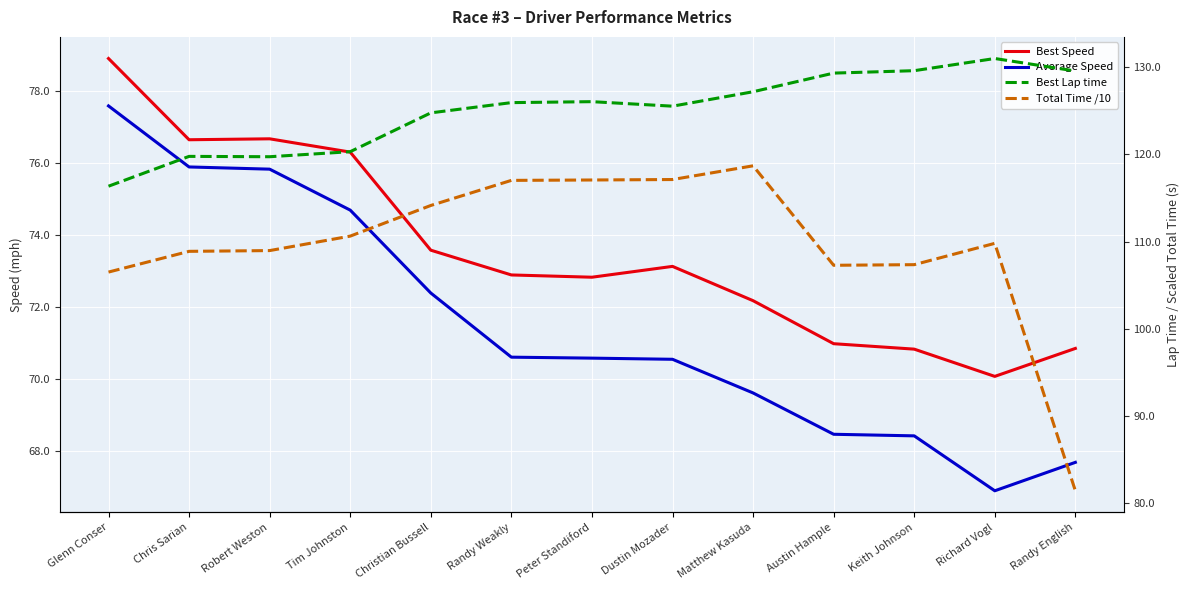

List the series in order of their peak value, highest first.

Best Lap time, Total Time /10, Best Speed, Average Speed